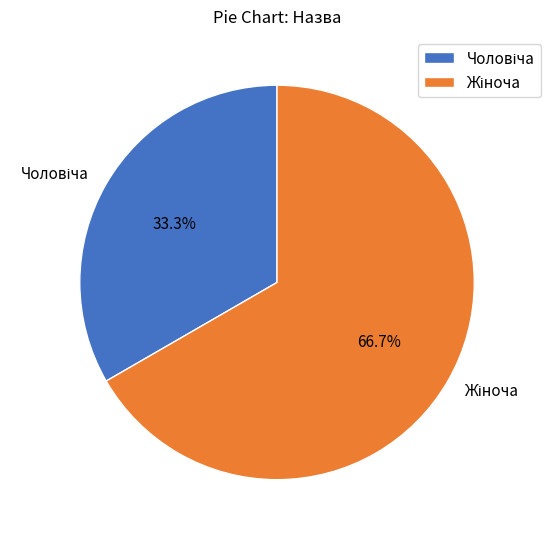

How many segments does this pie chart have?

2